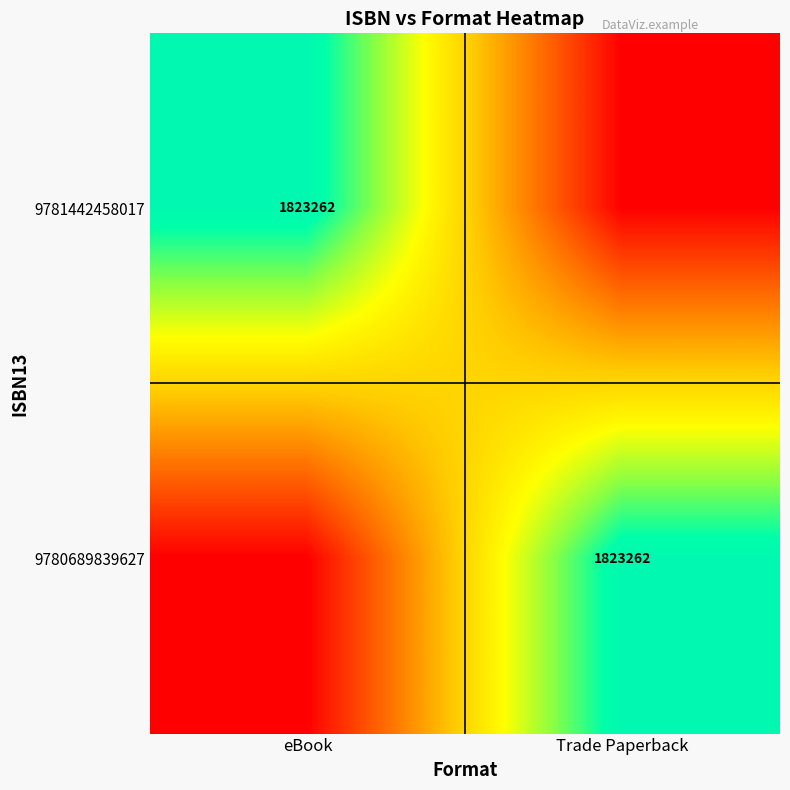

What is the difference between the highest and lowest values at eBook?

1823262